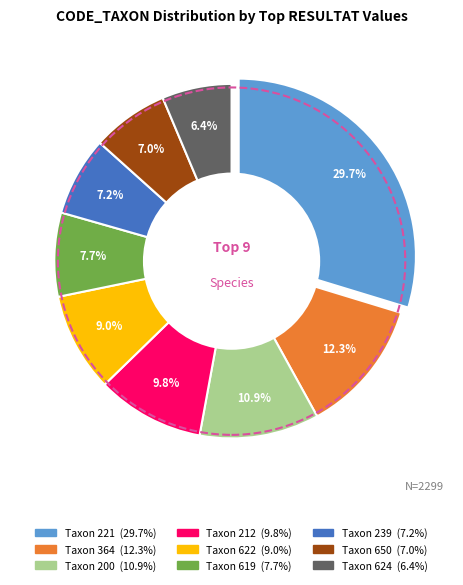

Which slice is the largest?

221